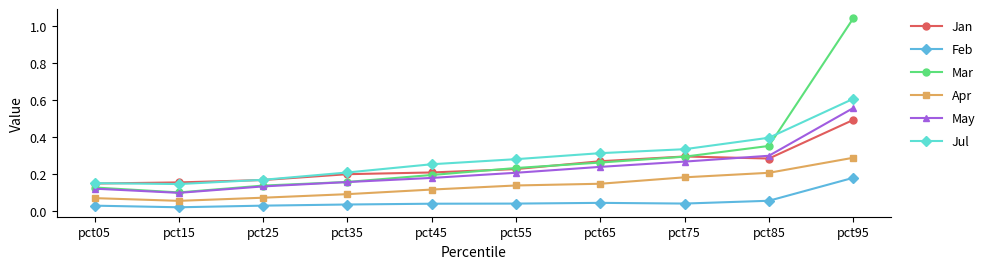

Where is May nearest to the value 0?

pct15